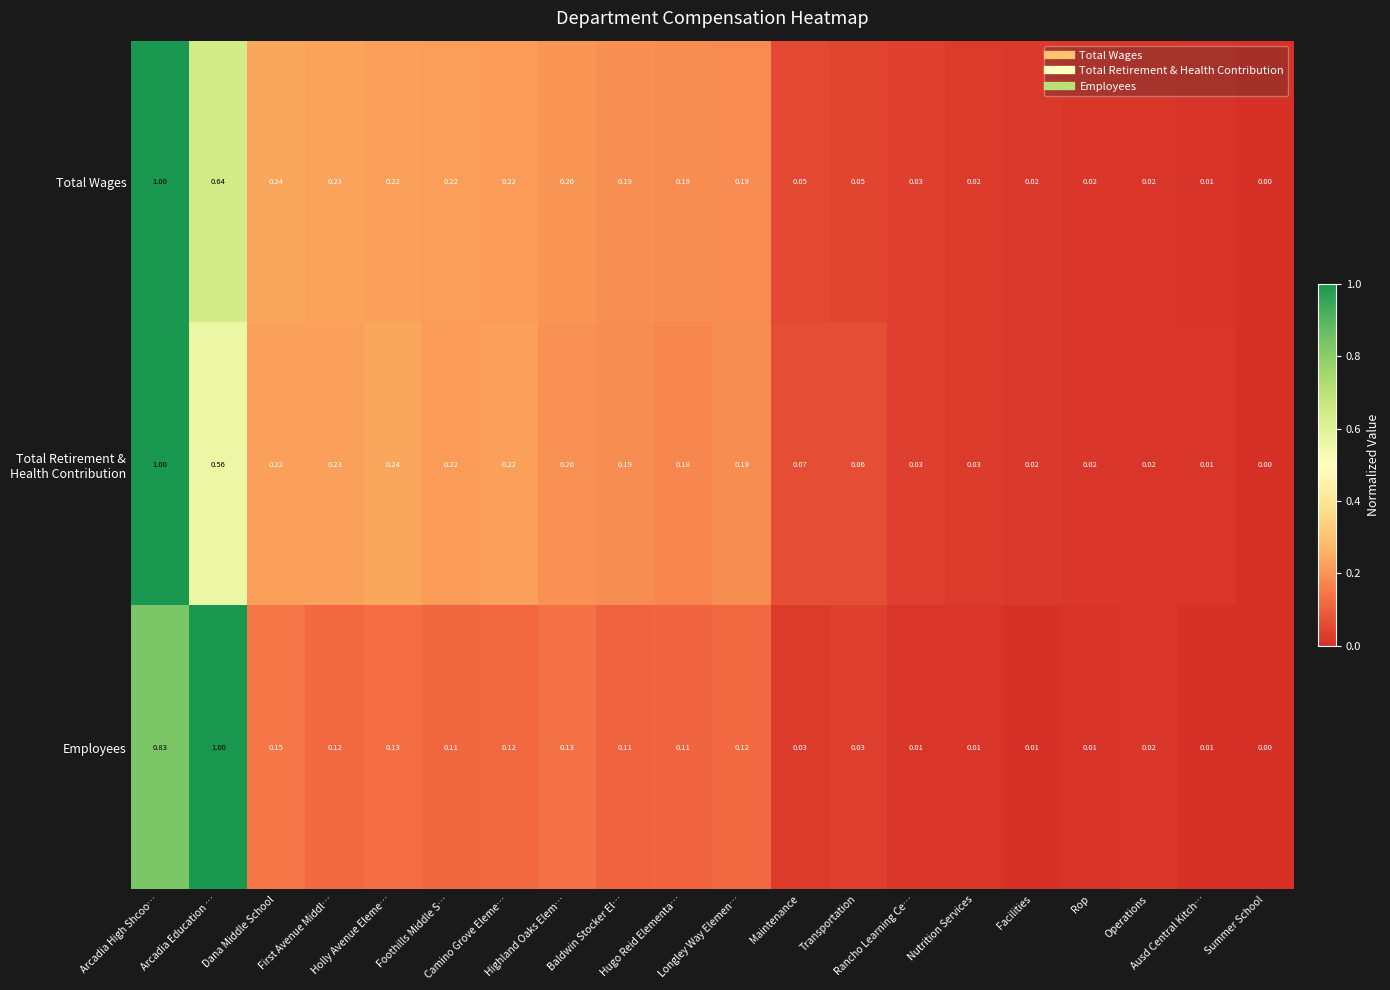

How many series are shown in this chart?

3